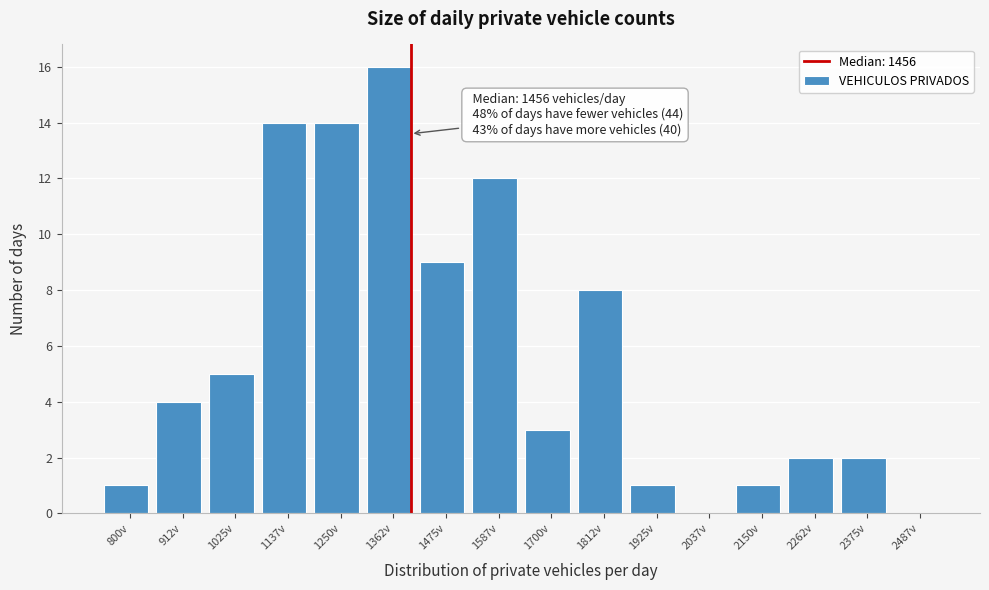

Reading left to right, extract all data points from this chart.

800v=1	912v=4	1025v=5	1137v=14	1250v=14	1362v=16	1475v=9	1587v=12	1700v=3	1812v=8	1925v=1	2037v=0	2150v=1	2262v=2	2375v=2	2487v=0